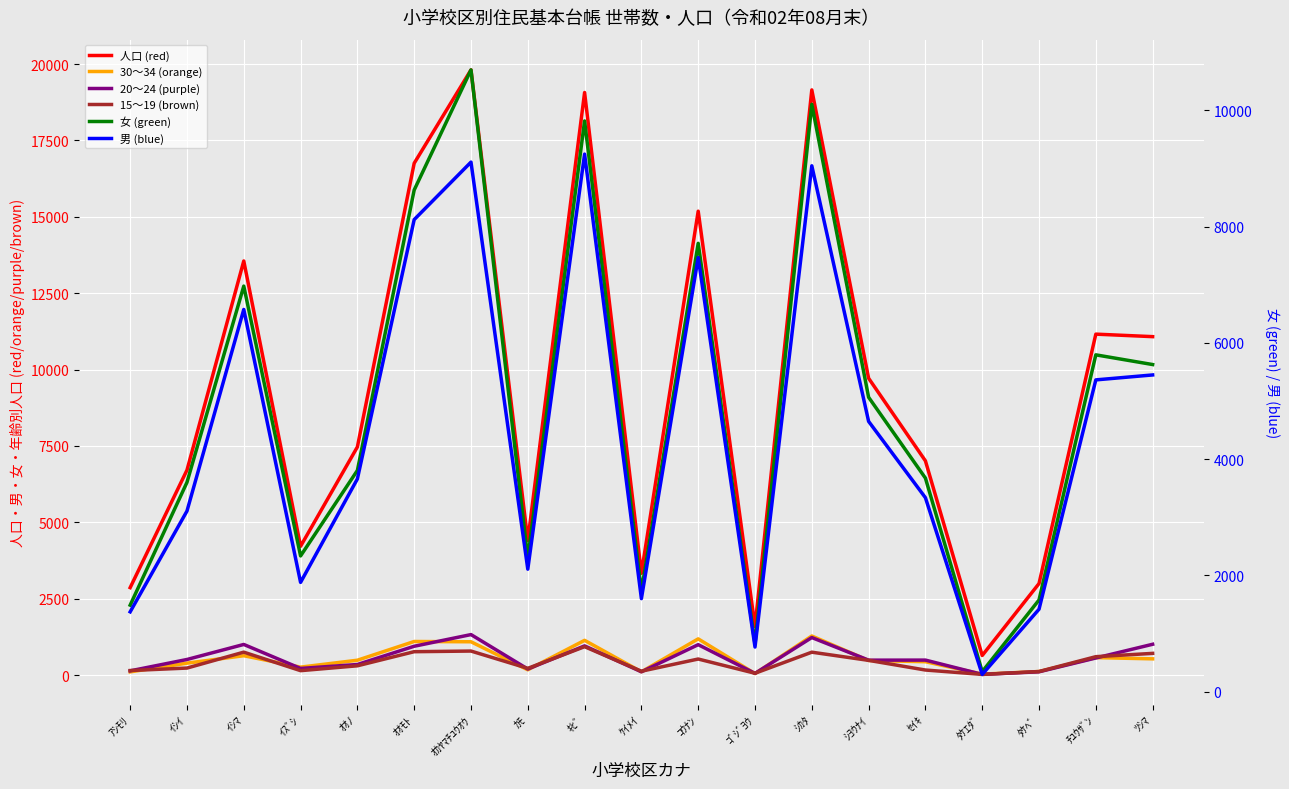

What is the difference between the maximum and minimum values in the 30～34 (orange) series?

1248